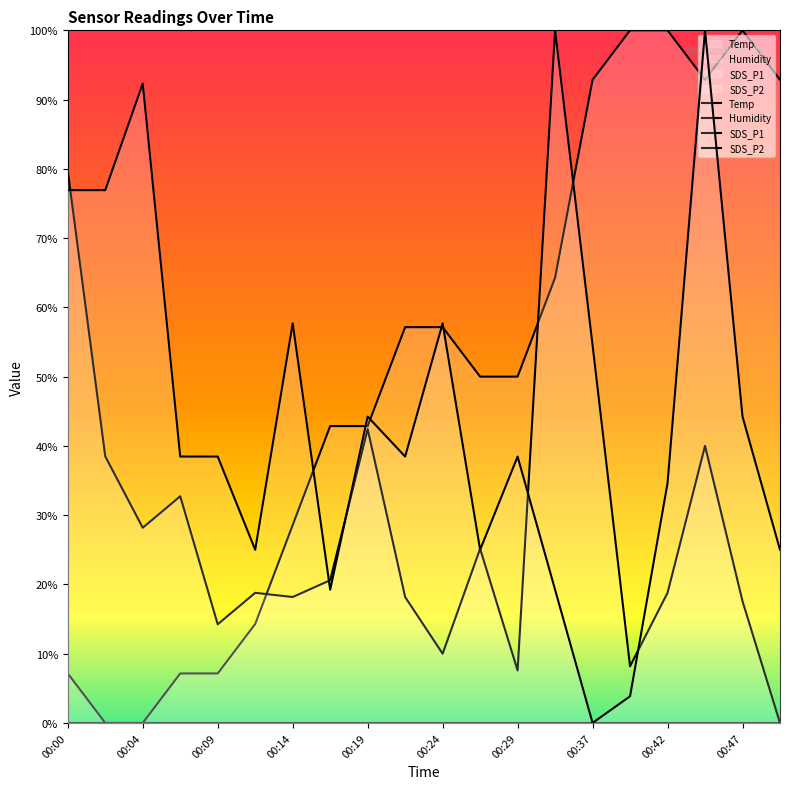

Which series ends up on top after the final intersection of Temp and SDS_P1?

Temp